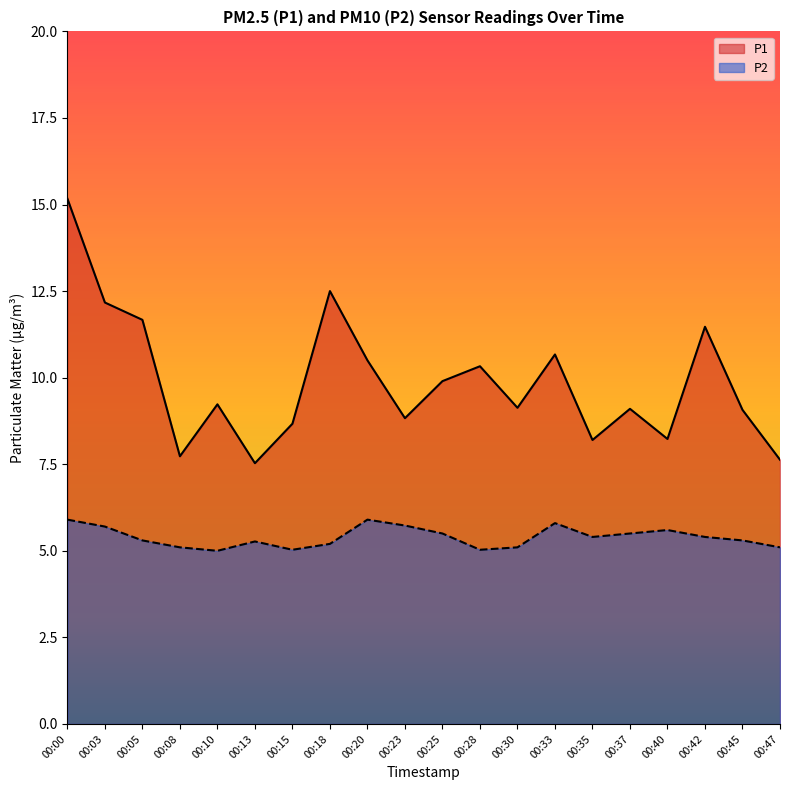

What is the sum of the P1 values at 00:37 and 00:25?

19.0